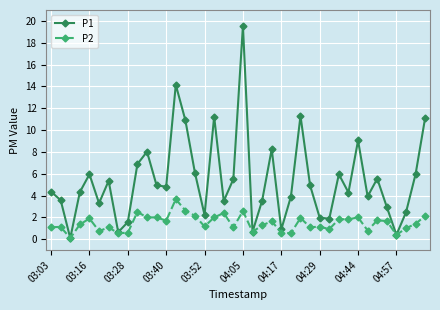

What is the maximum value shown in the chart?

19.6